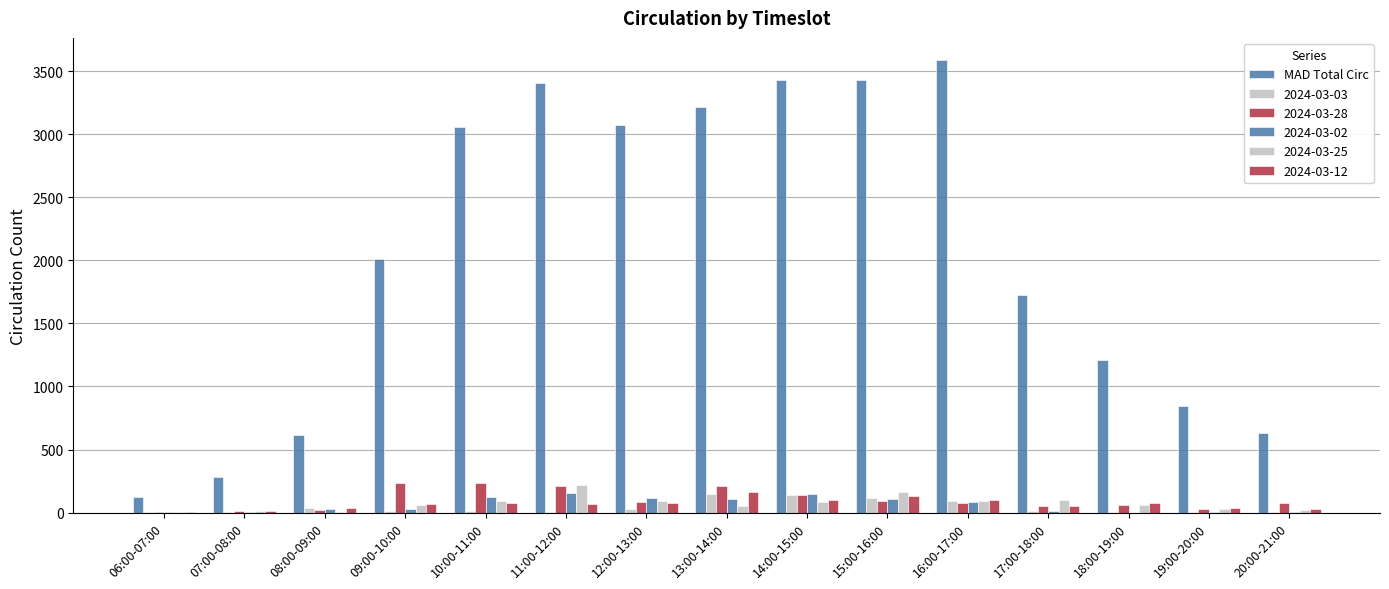

Count the number of data series in this chart.

6